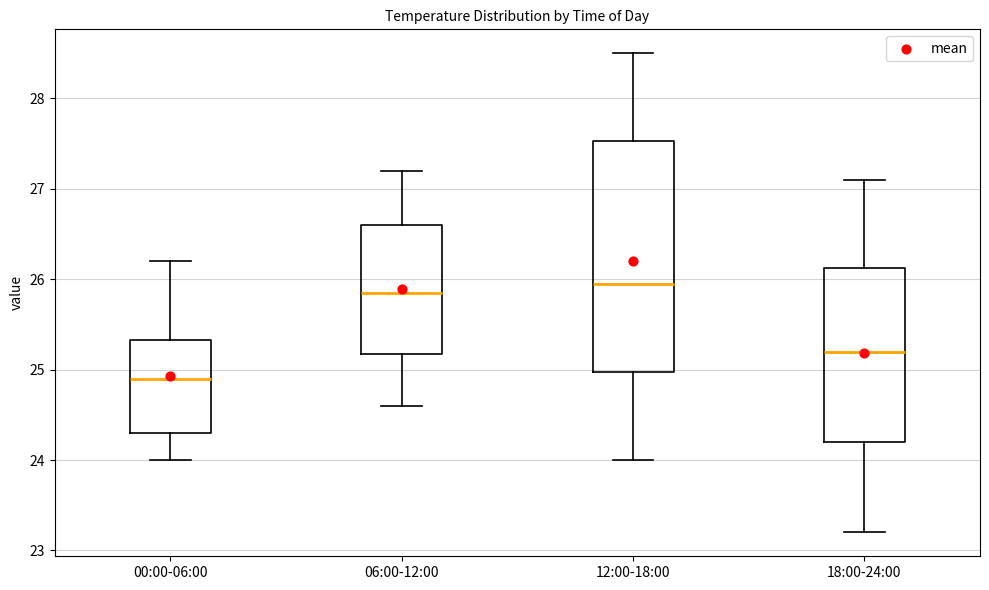

Where does the upper whisker of the box for 00:00-06:00 end on the y-axis? The values are not printed on the chart, so give them approximately, as read against the axis.

26.2